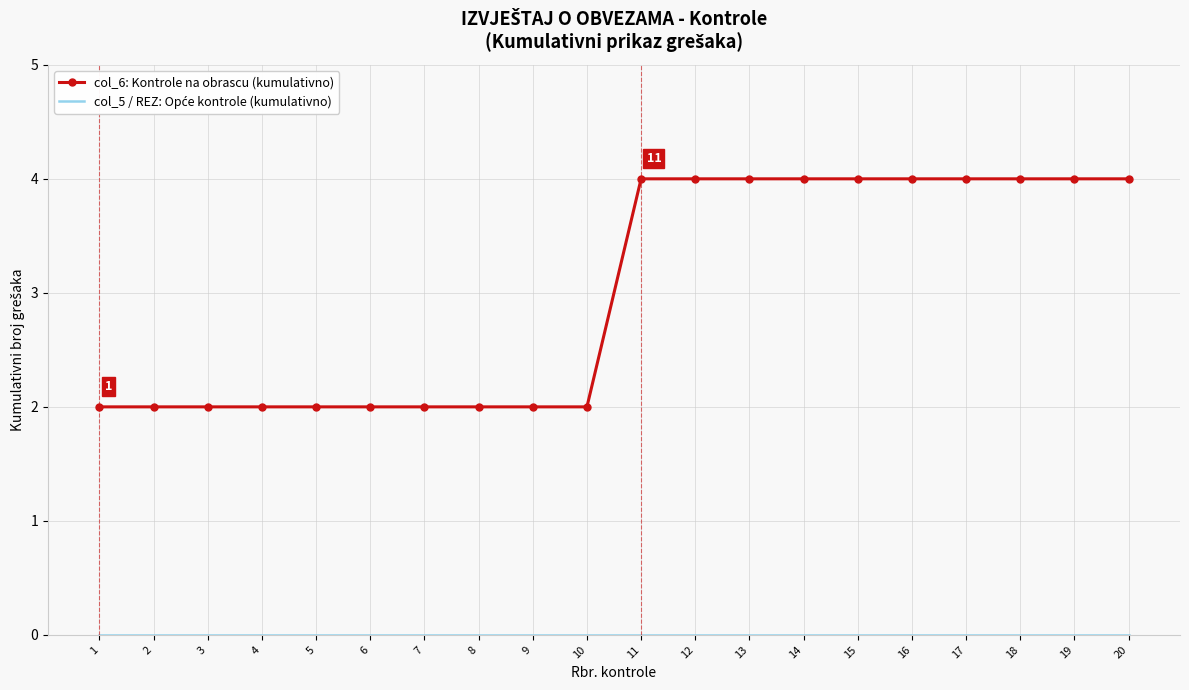

What is the greatest value displayed?

4